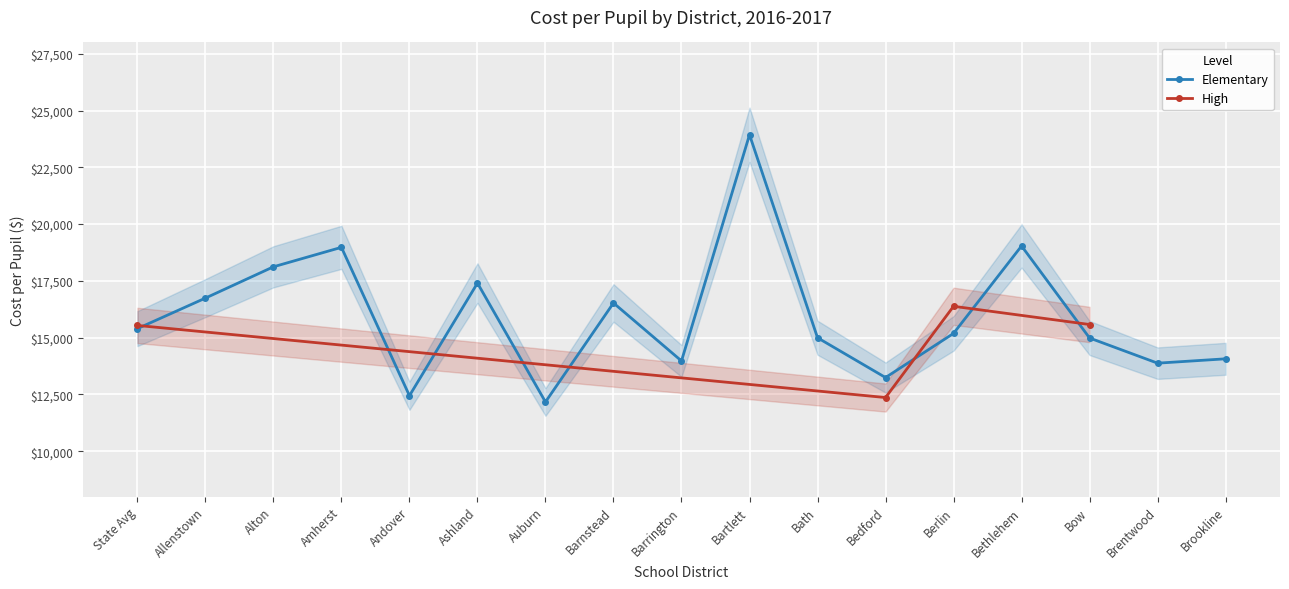

Approximately how many times larger is the value at State Avg compared to Allenstown?

0.9